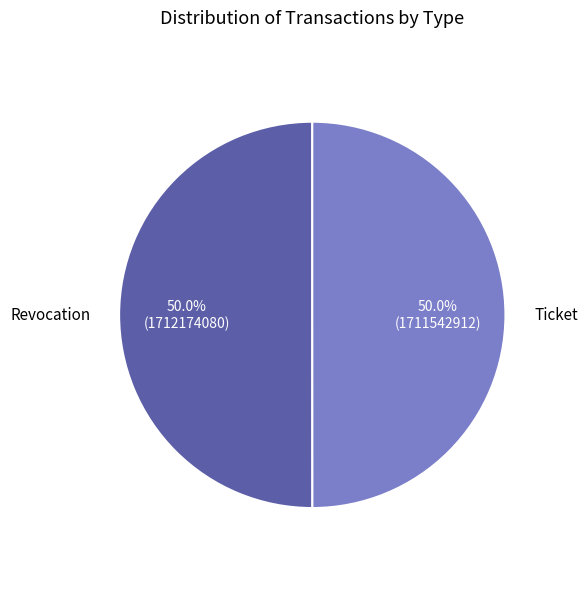

True or false: Ticket accounts for 50% of the total.

True